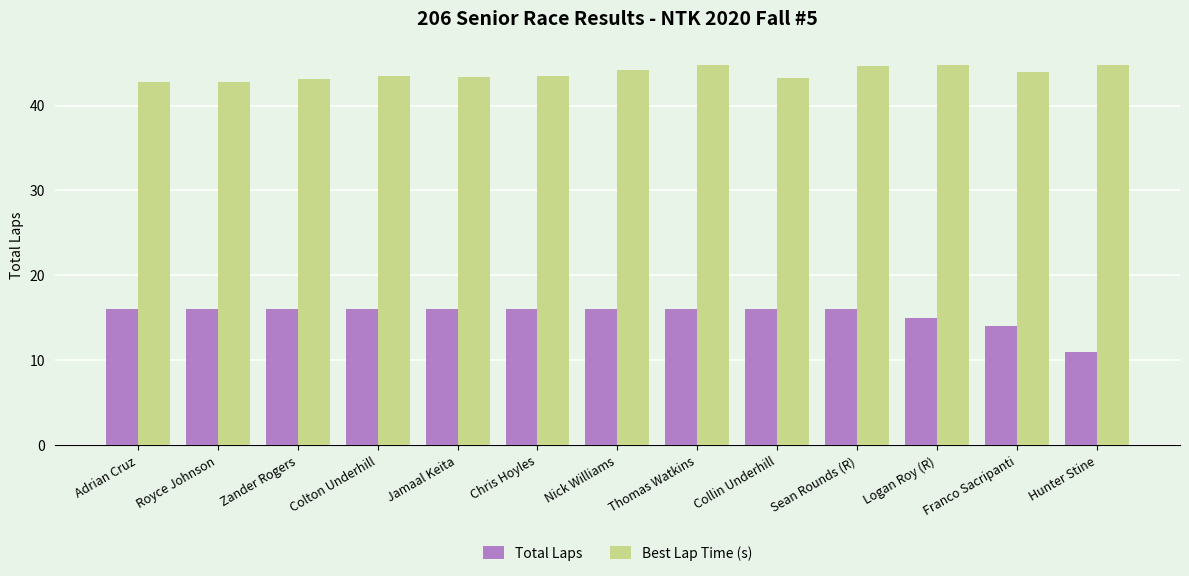

Which series has the widest spread of values?

Total Laps